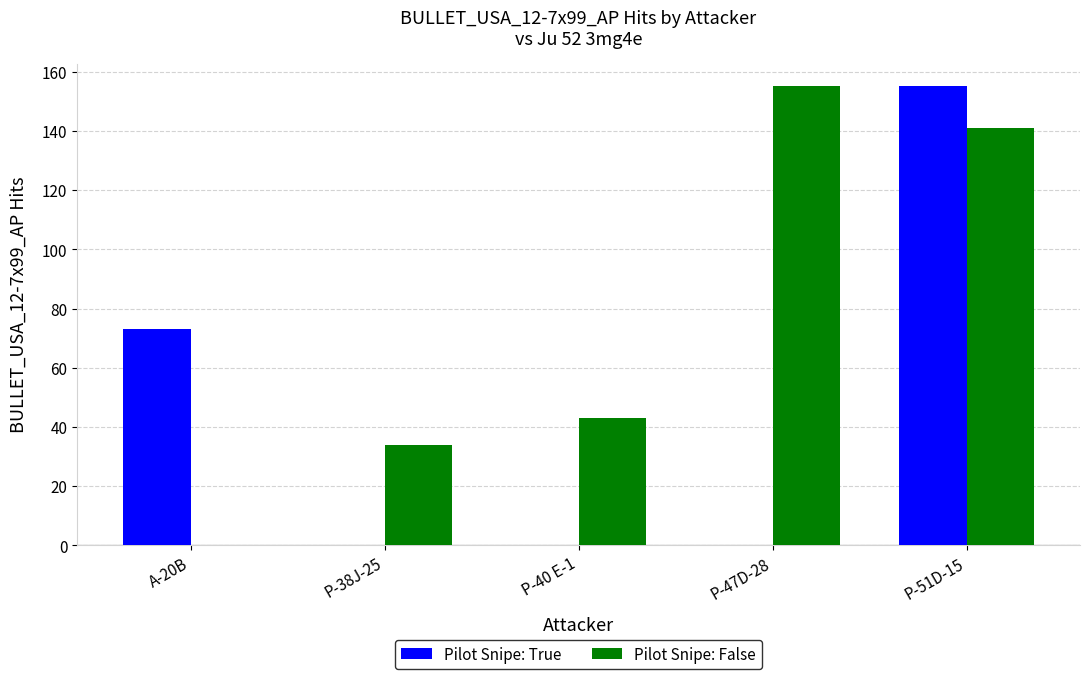

What is the sum of all Pilot Snipe: False values?

373